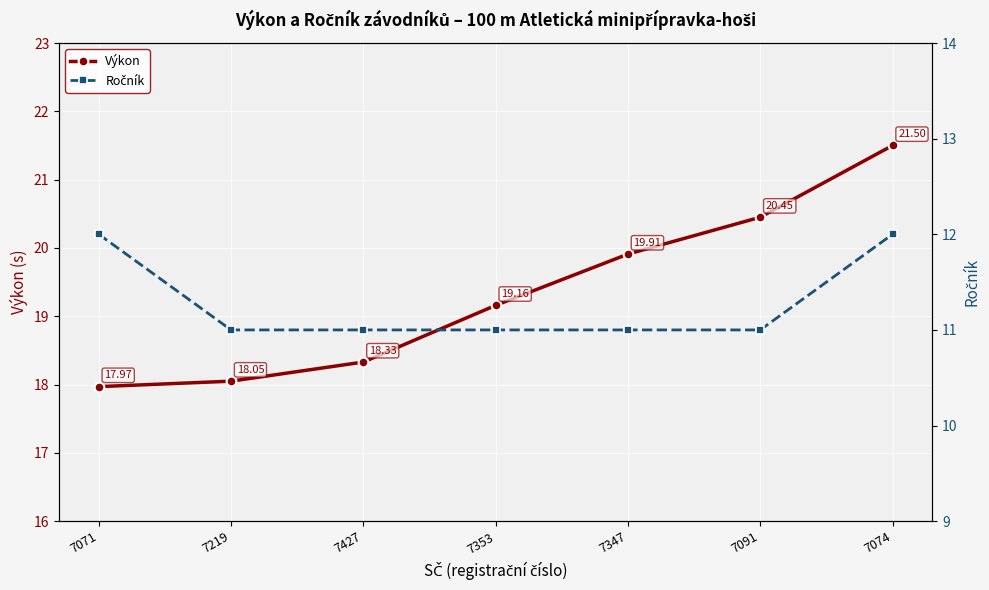

How many data points in Ročník are above 11?

2